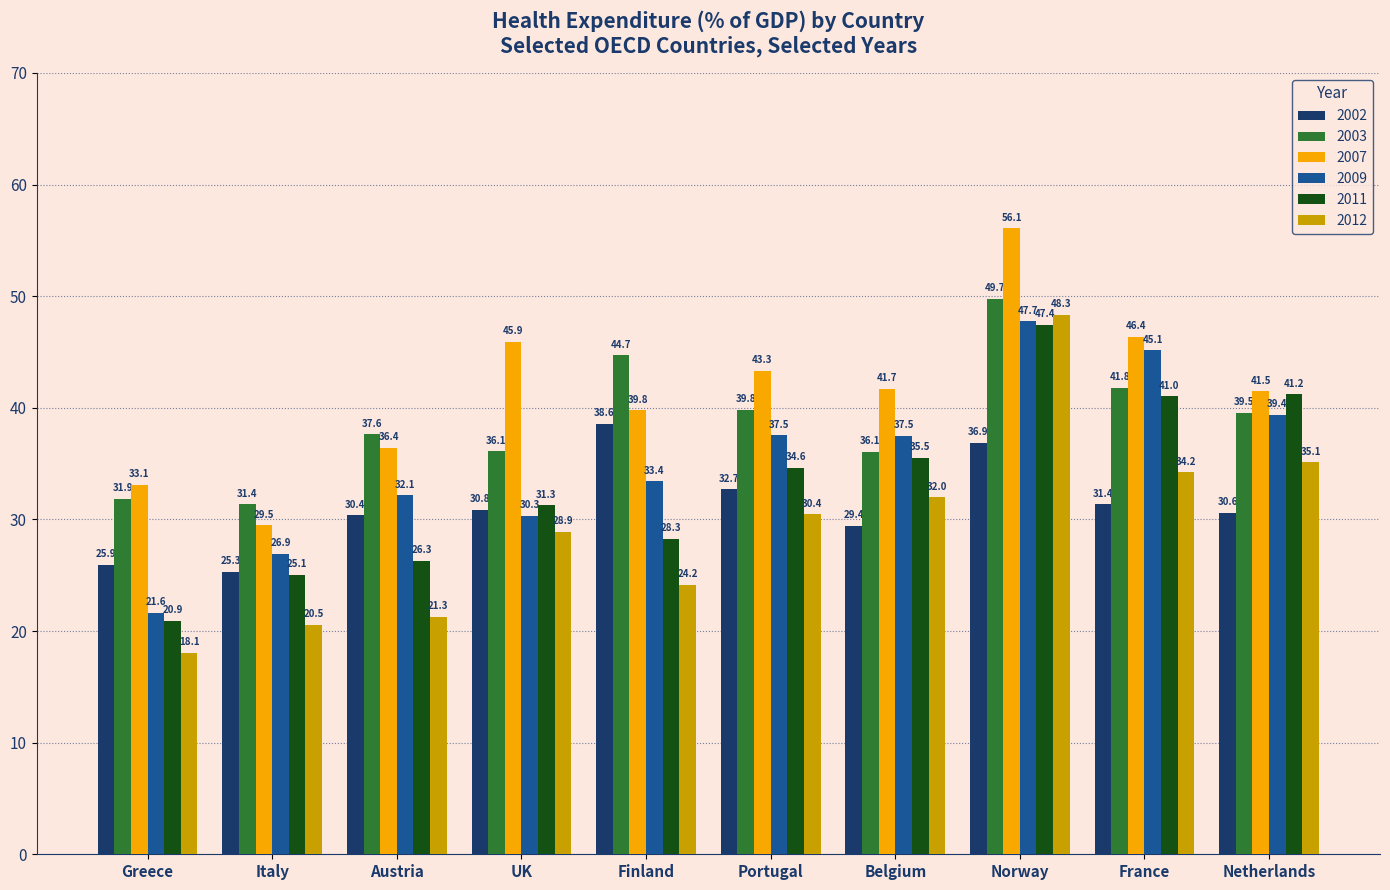

Are the bars horizontal?

No